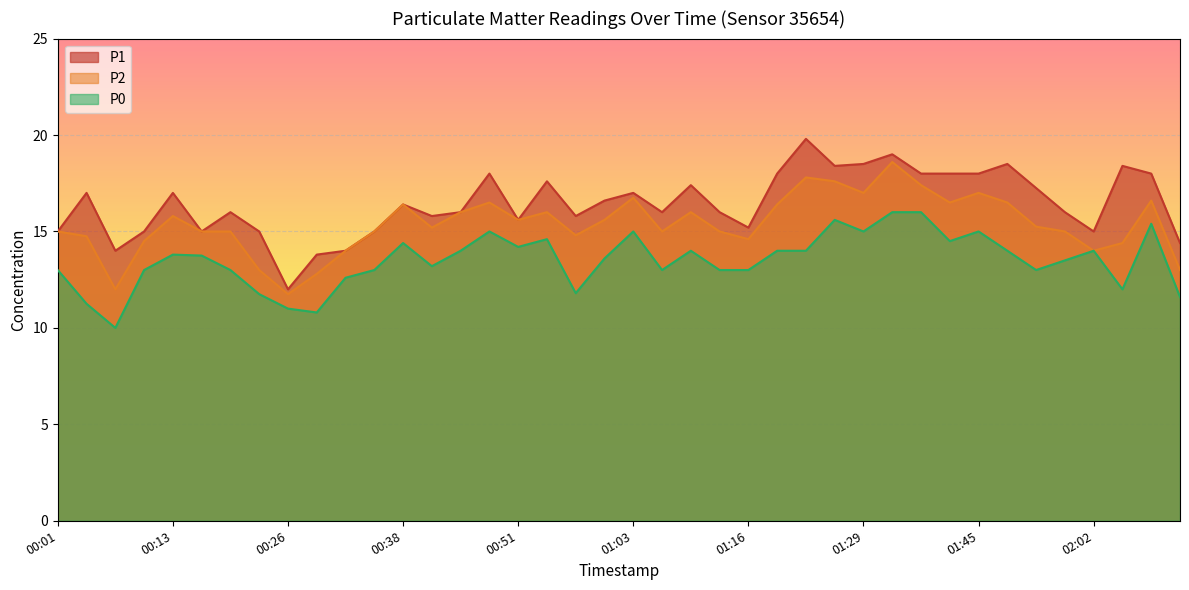

Between 00:07 and 01:52, which is larger?

01:52